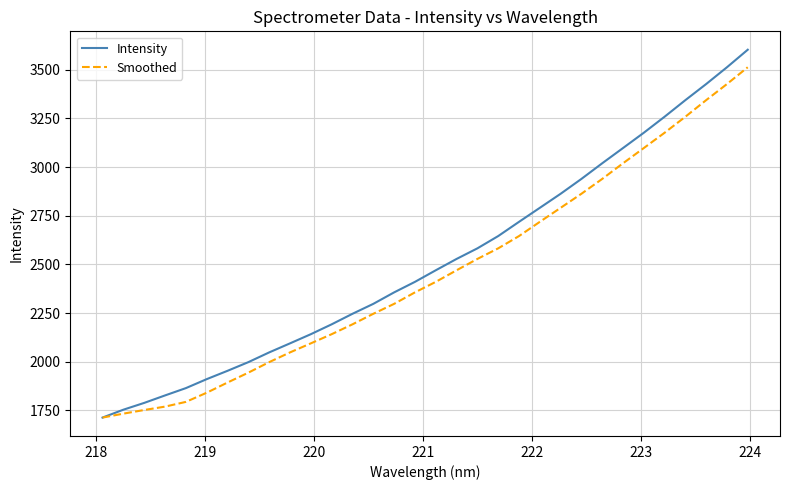

Which series has the widest spread of values?

Intensity